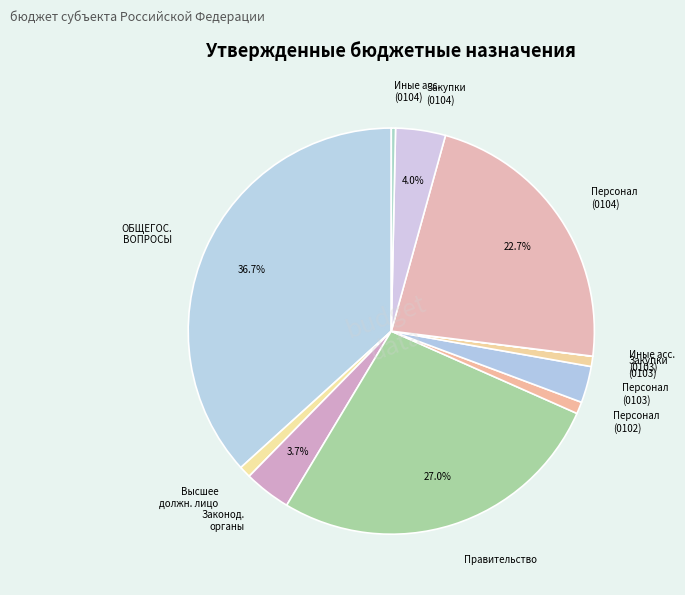

Is the sum of Высшее должн. лицо and Персонал (0104) greater than half?

No